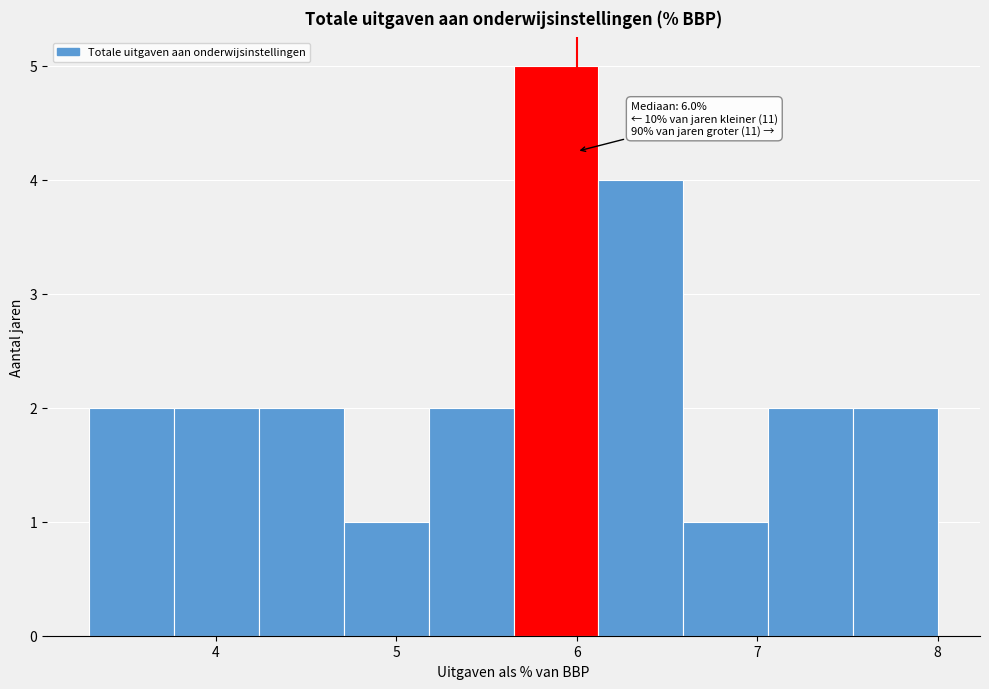

Over which range of the x-axis is the bar tallest?

5.65 to 6.12